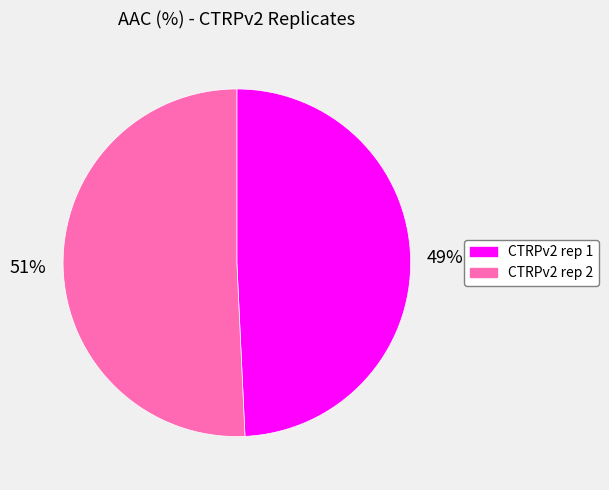

To the nearest percent, what portion does CTRPv2 rep 2 represent?

51%